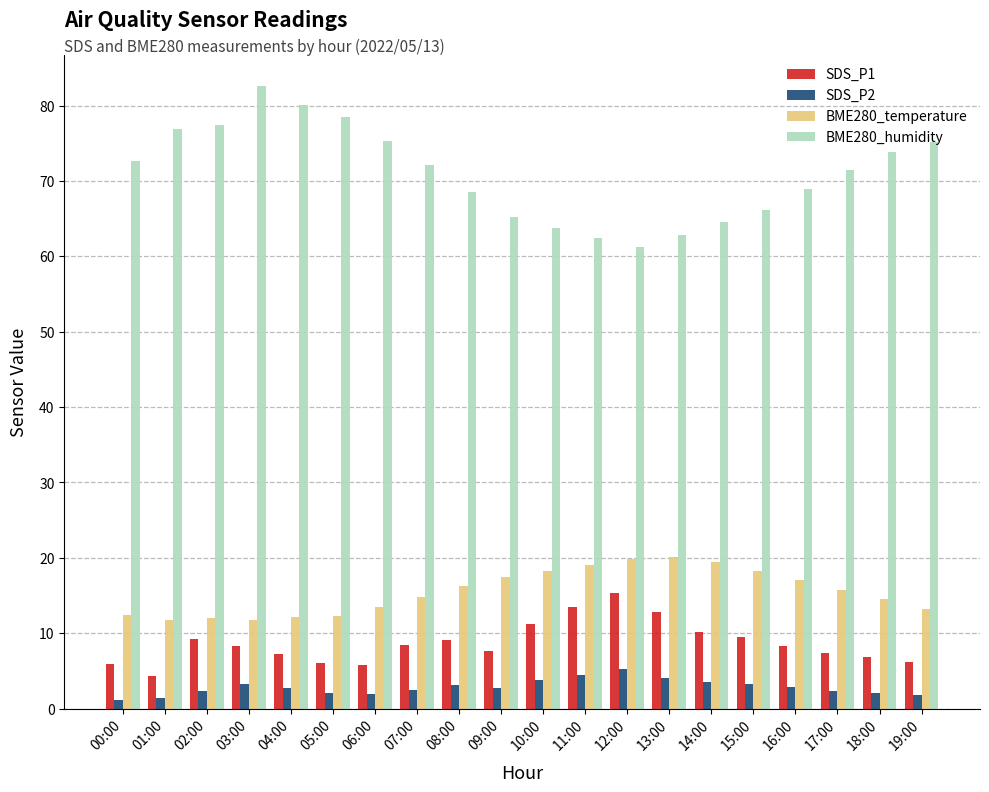

True or false: BME280_temperature has a value of 7.0 at 02:00.

False